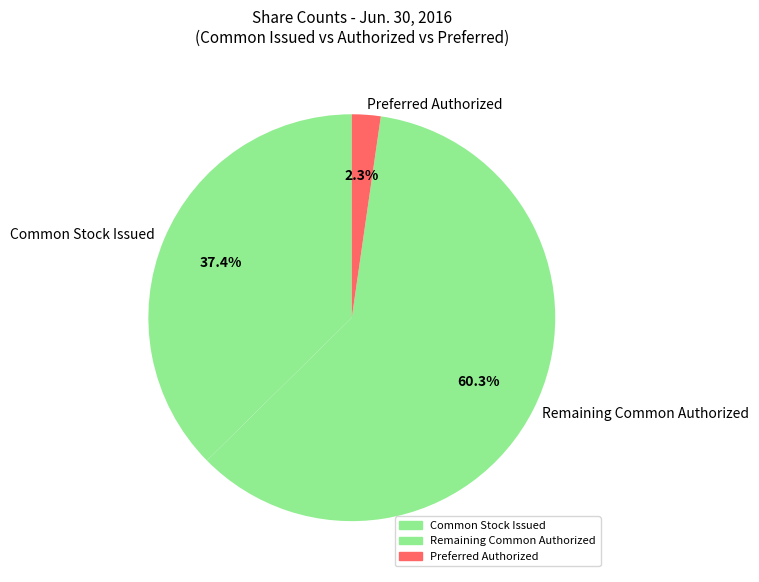

How many slices are in this pie chart?

3